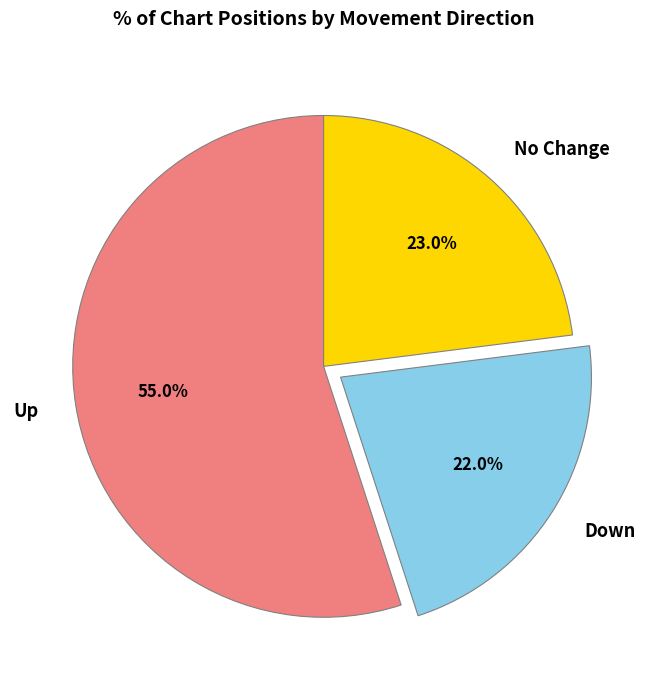

Count the number of slices in the pie.

3